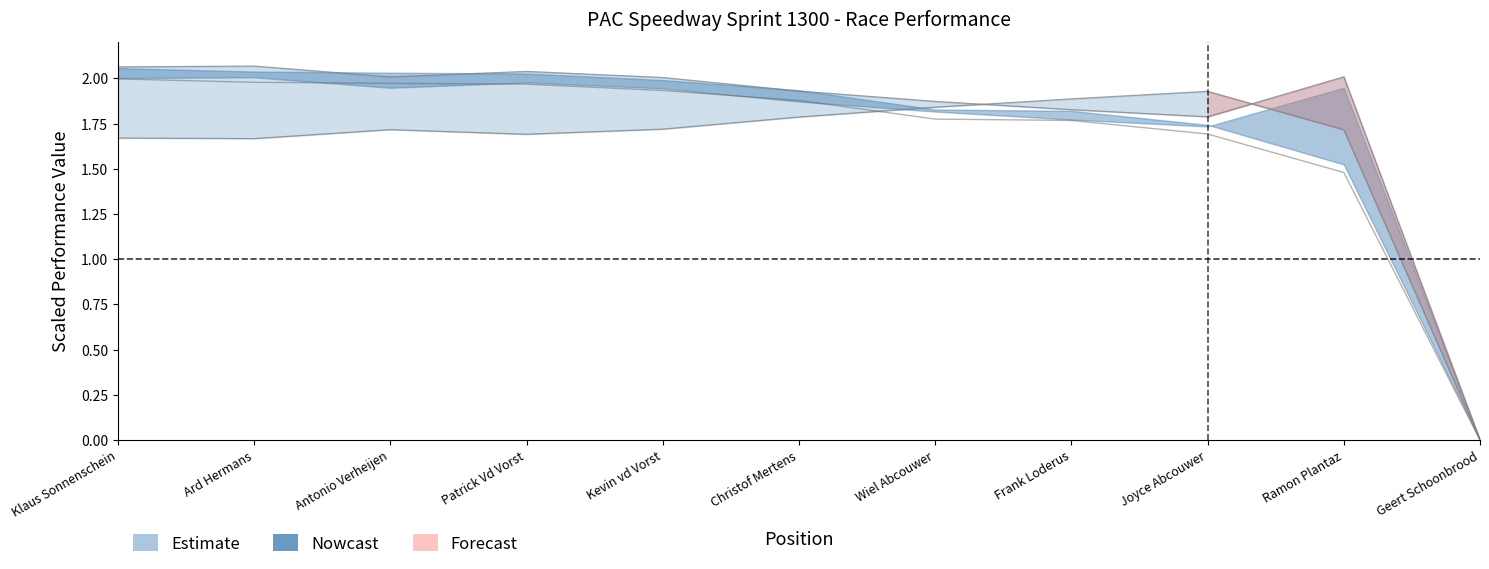

How many data points does each series have?

11